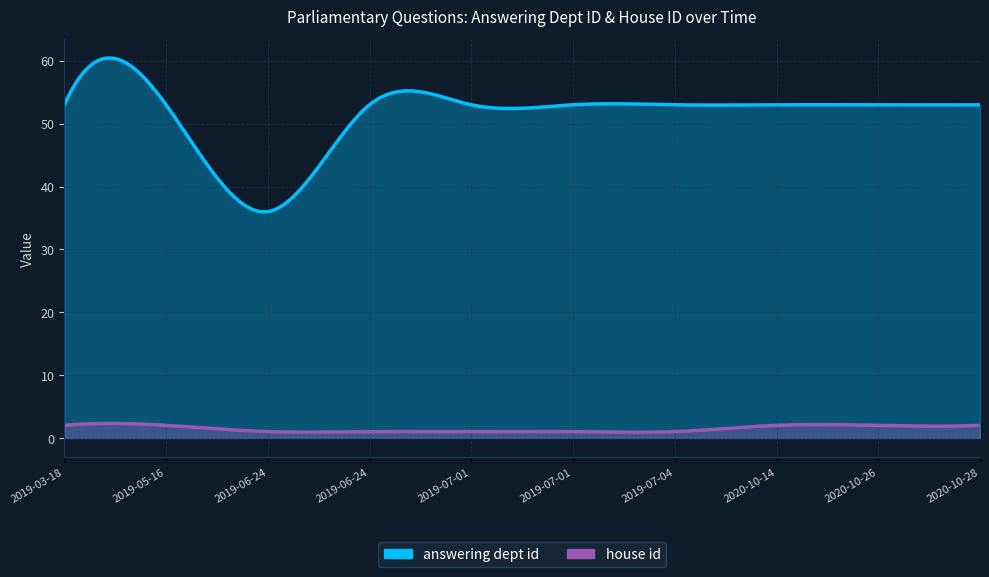

What is the minimum value shown in the chart?

1